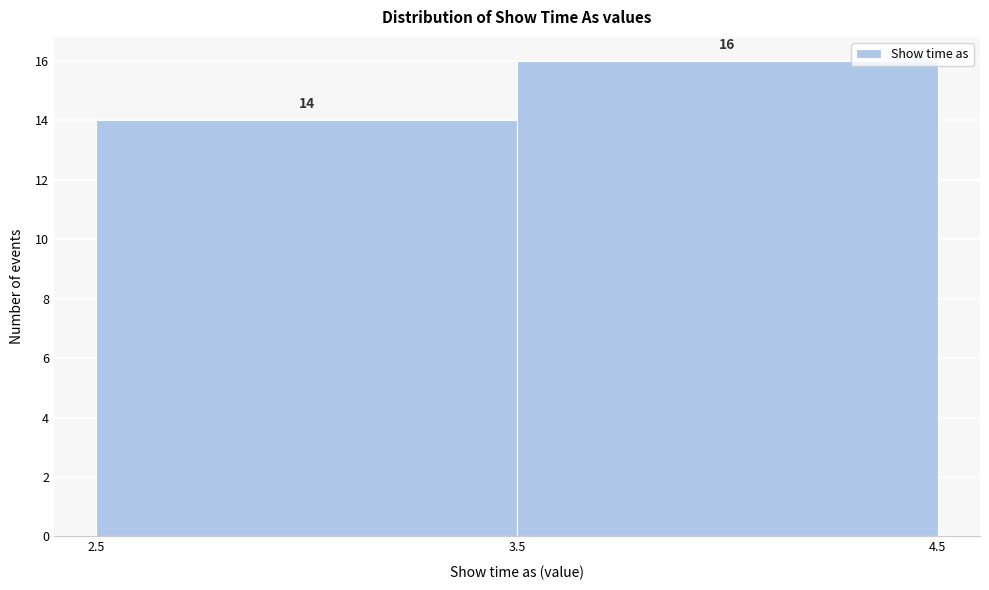

Reading left to right, transcribe this chart: for each bar, give the range it covers on the x-axis and its height.

2.5 to 3.5: 14
3.5 to 4.5: 16